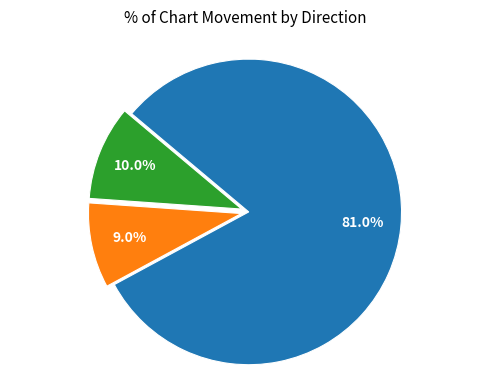

Does any single category account for the majority?

Yes